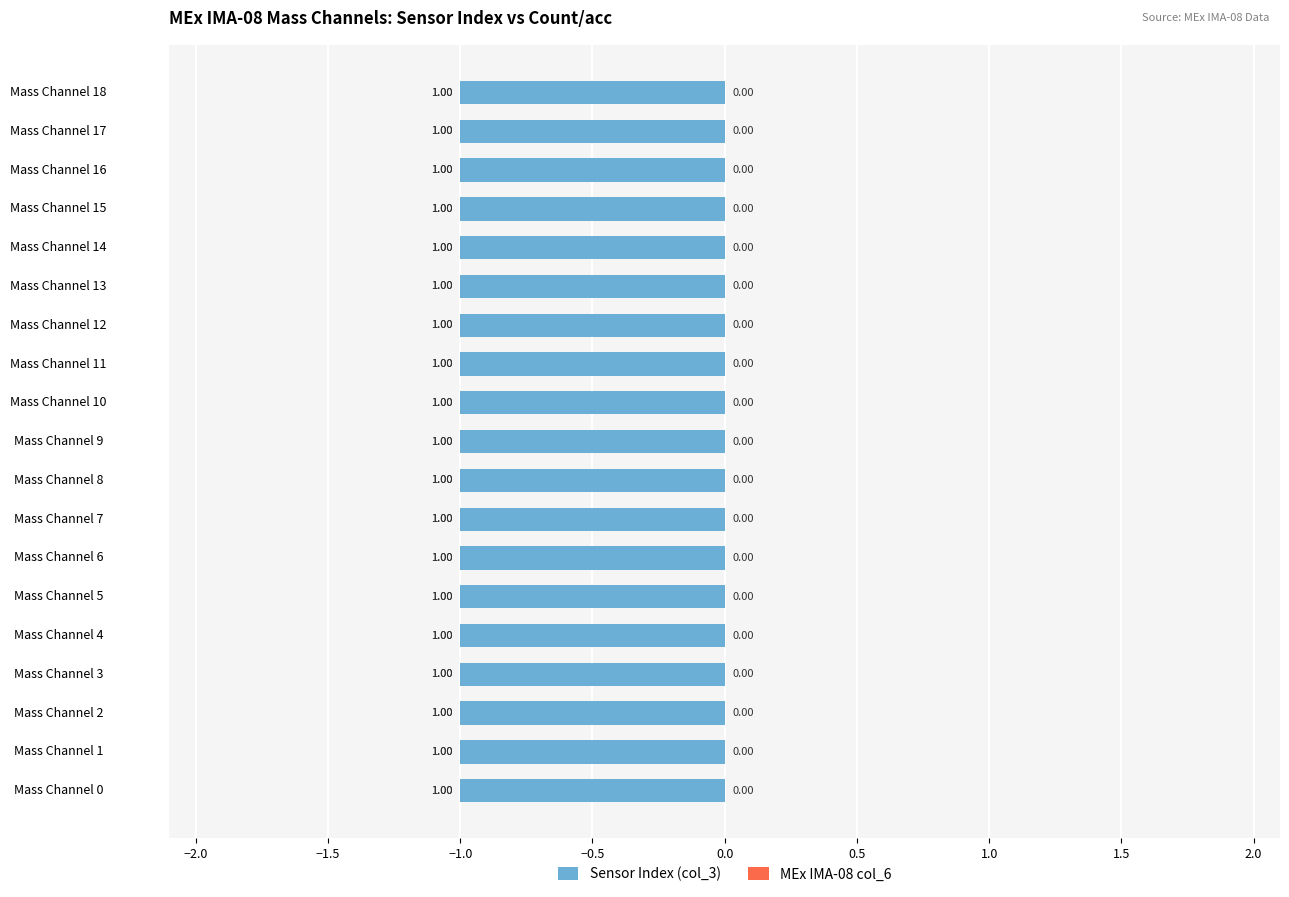

How many distinct data groups are displayed?

2